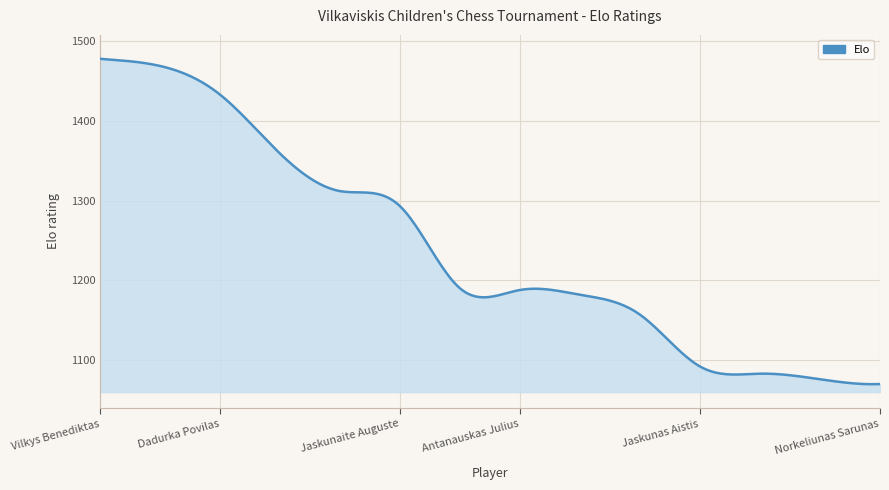

What is the maximum value shown in the chart?

1478.0